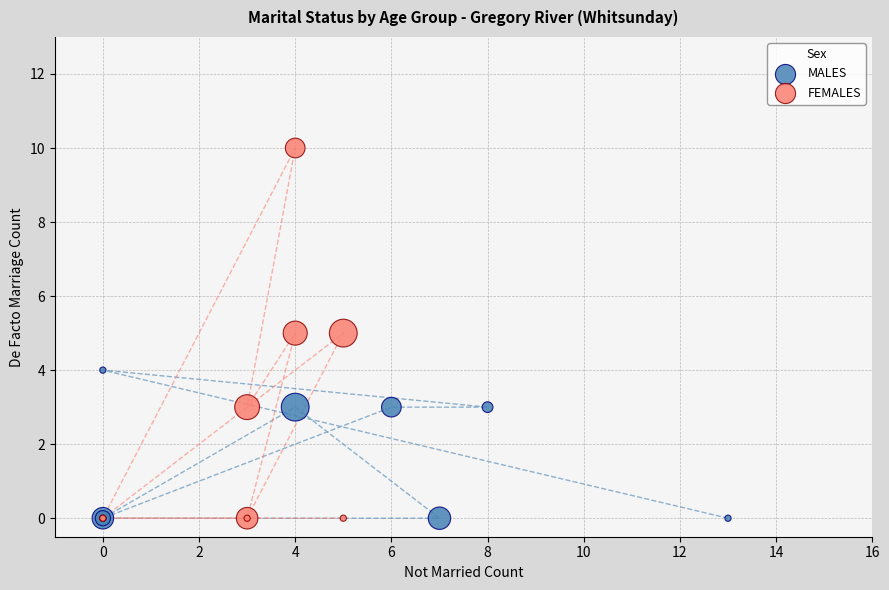

Which series has the widest spread of Y values?

FEMALES